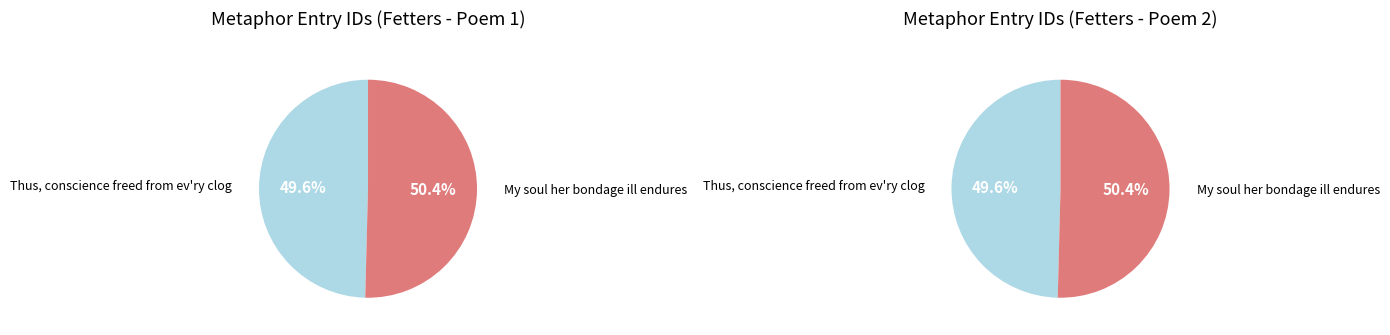

To the nearest percent, what percentage of the pie is My soul her bondage ill endures?

50%